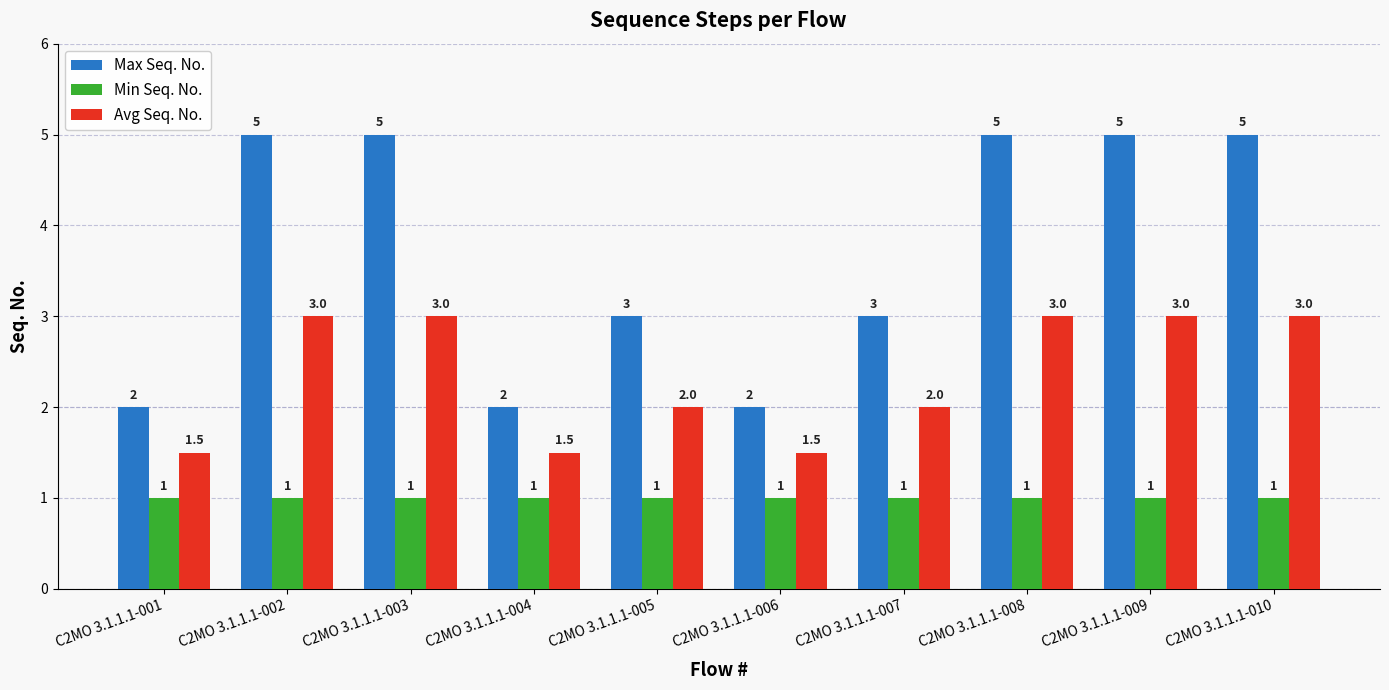

The Min Seq. No. series shows 1.0 at C2MO 3.1.1.1-004. True or false?

True